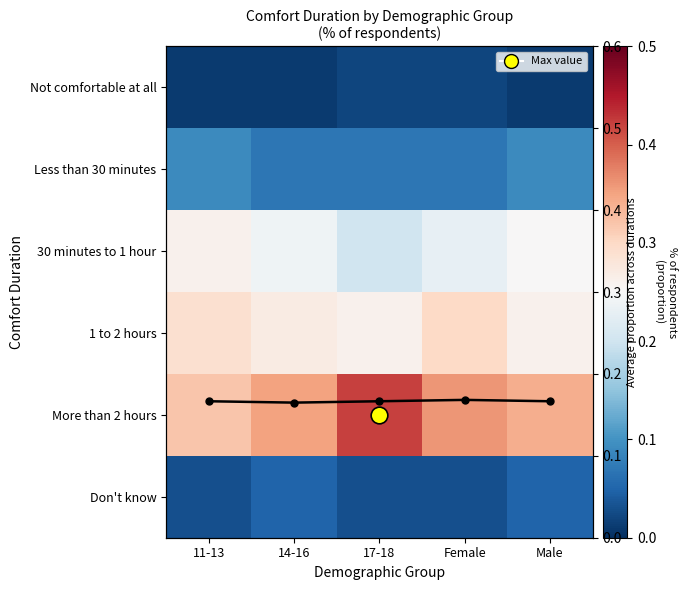

True or false: More than 2 hours has a value of 0.4 at 17-18.

True